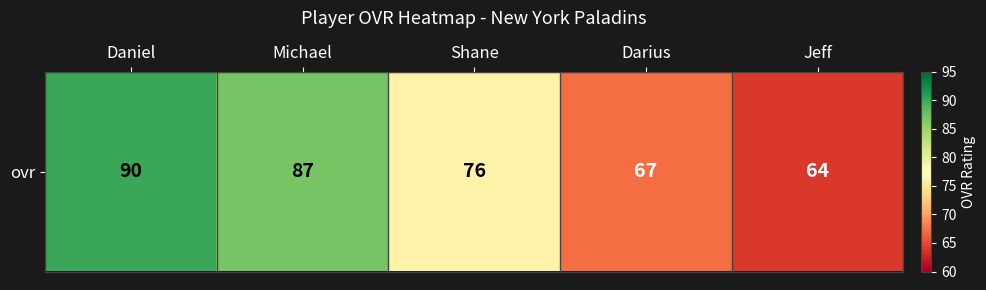

Rank the categories by value from highest to lowest.

Daniel, Michael, Shane, Darius, Jeff